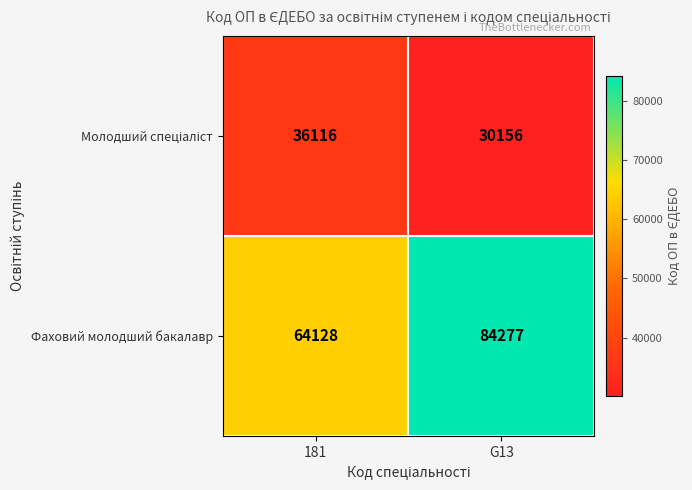

What is the spread (max minus min) of values at 181?

28012